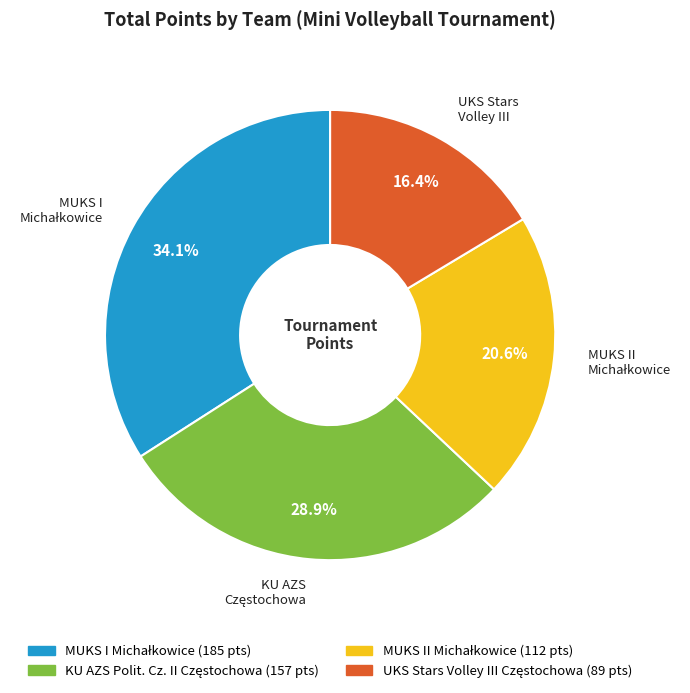

Is there any slice that represents more than half of the pie?

No